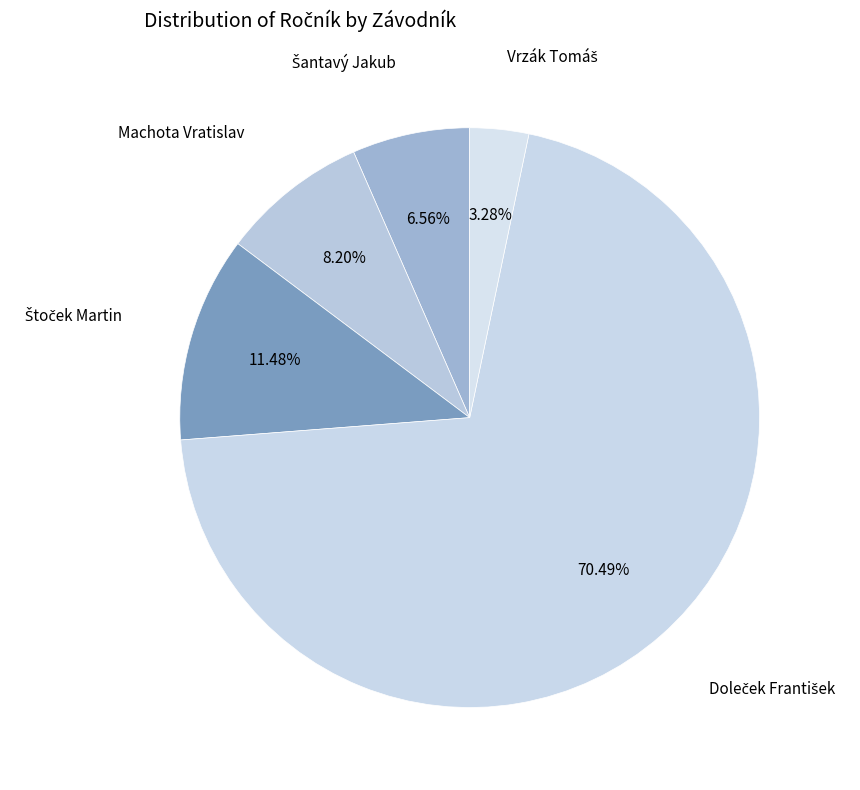

What is the largest slice in the pie chart?

Doleček František